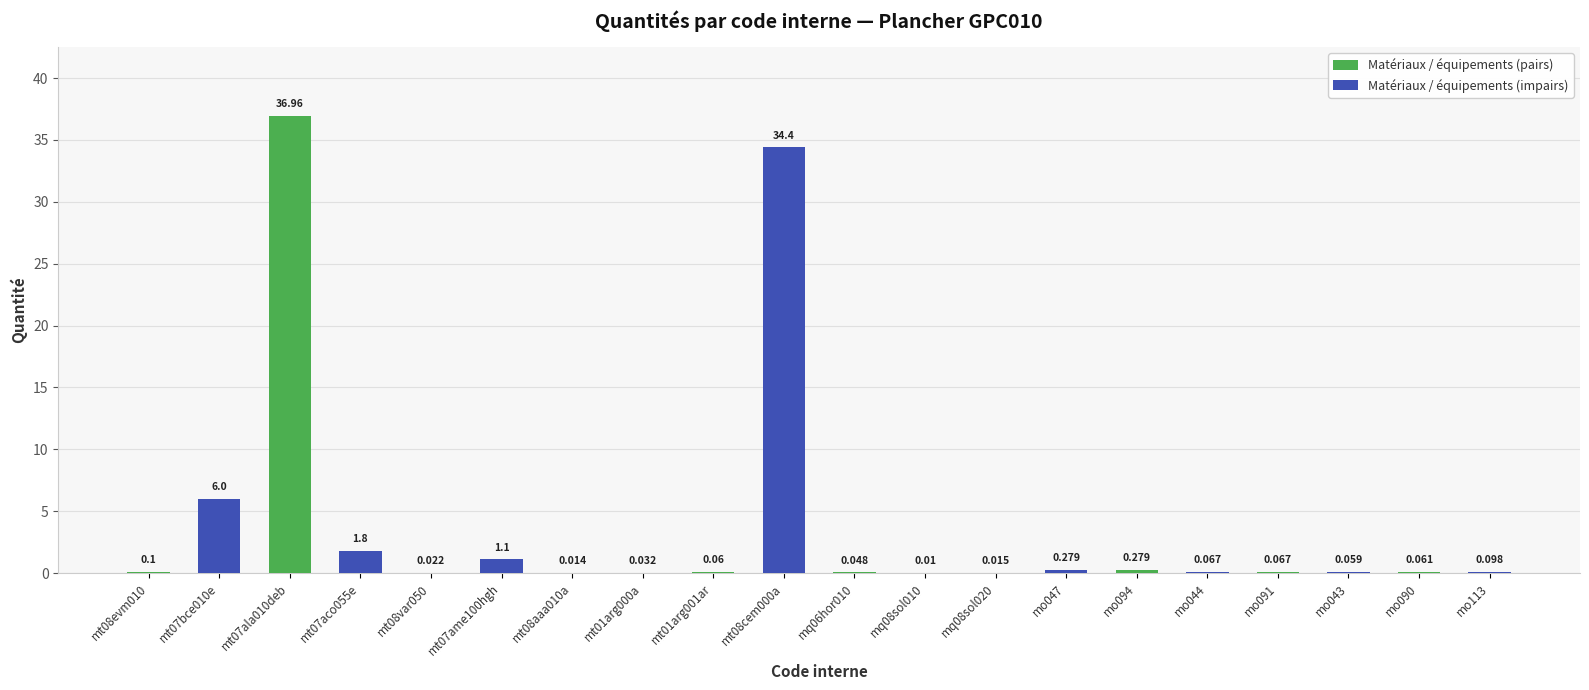

At which label is Matériaux / équipements (pairs) closest to 18?

mo094